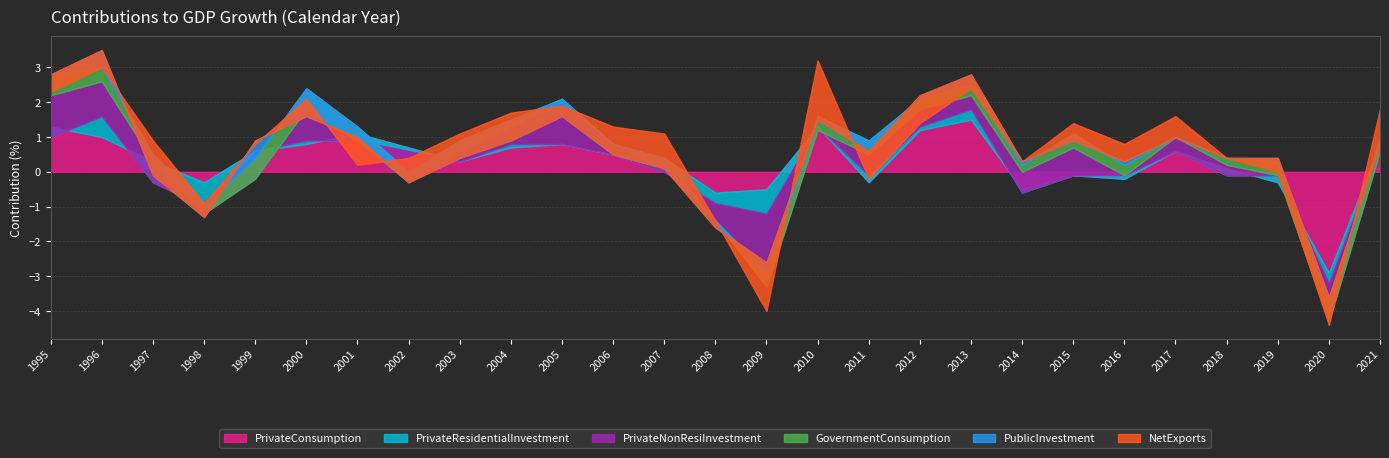

What are all the series names shown in the legend?

PrivateConsumption, PrivateResidentialInvestment, PrivateNonResiInvestment, GovernmentConsumption, PublicInvestment, NetExports